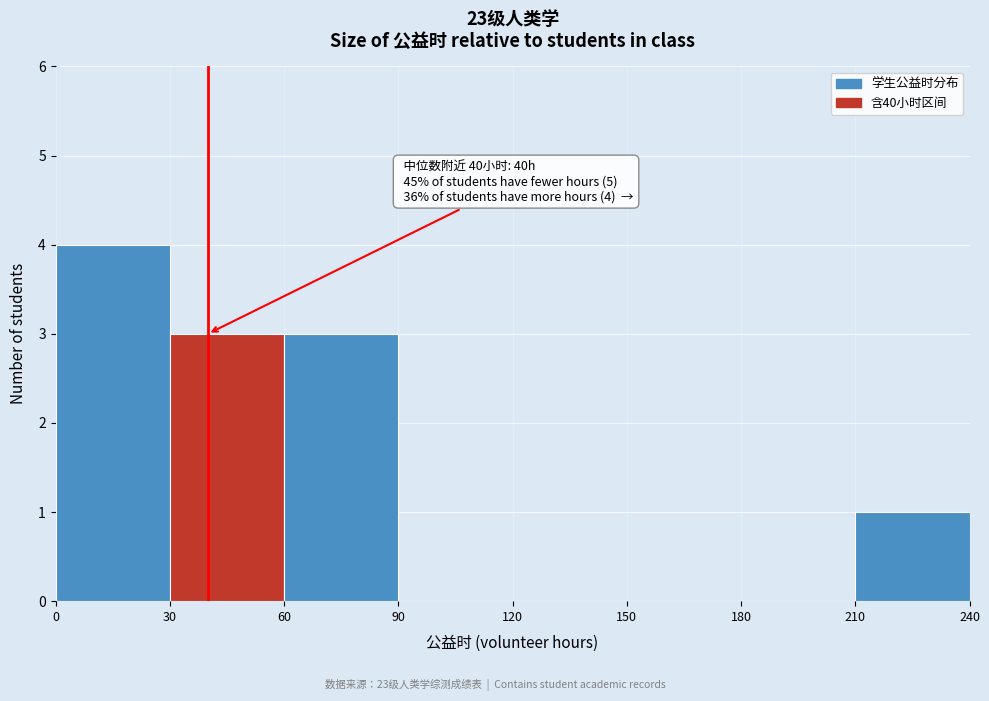

Which range on the x-axis has the tallest bar?

0 to 30